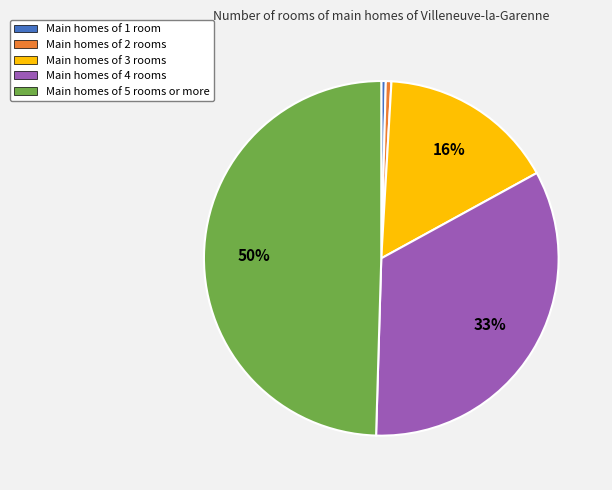

The Main homes of 2 rooms slice represents 1% of the pie. True or false?

True